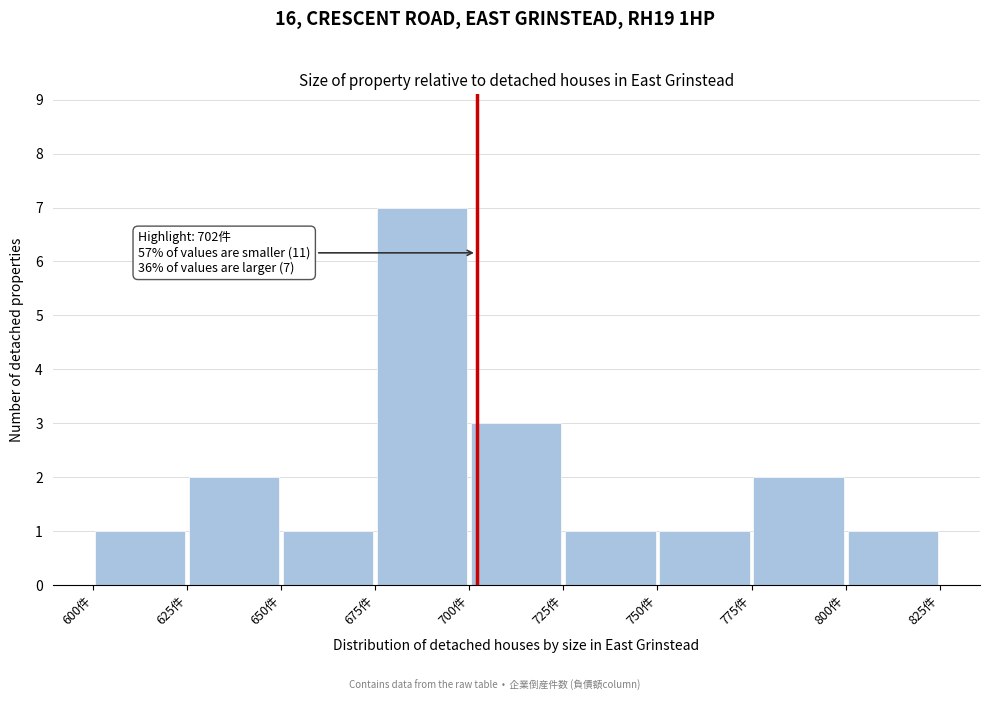

Over which range of the x-axis is the bar tallest?

675 to 700